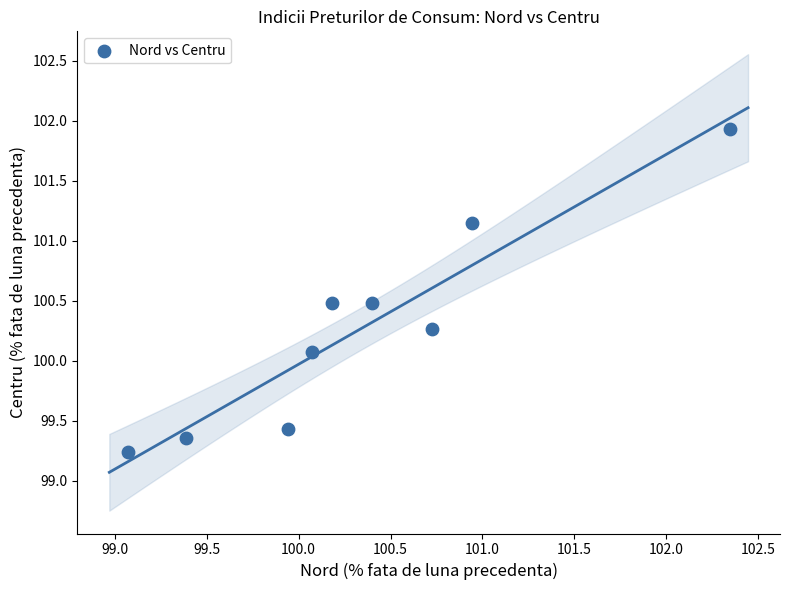

What is the range of Y values (max minus min)?

2.7